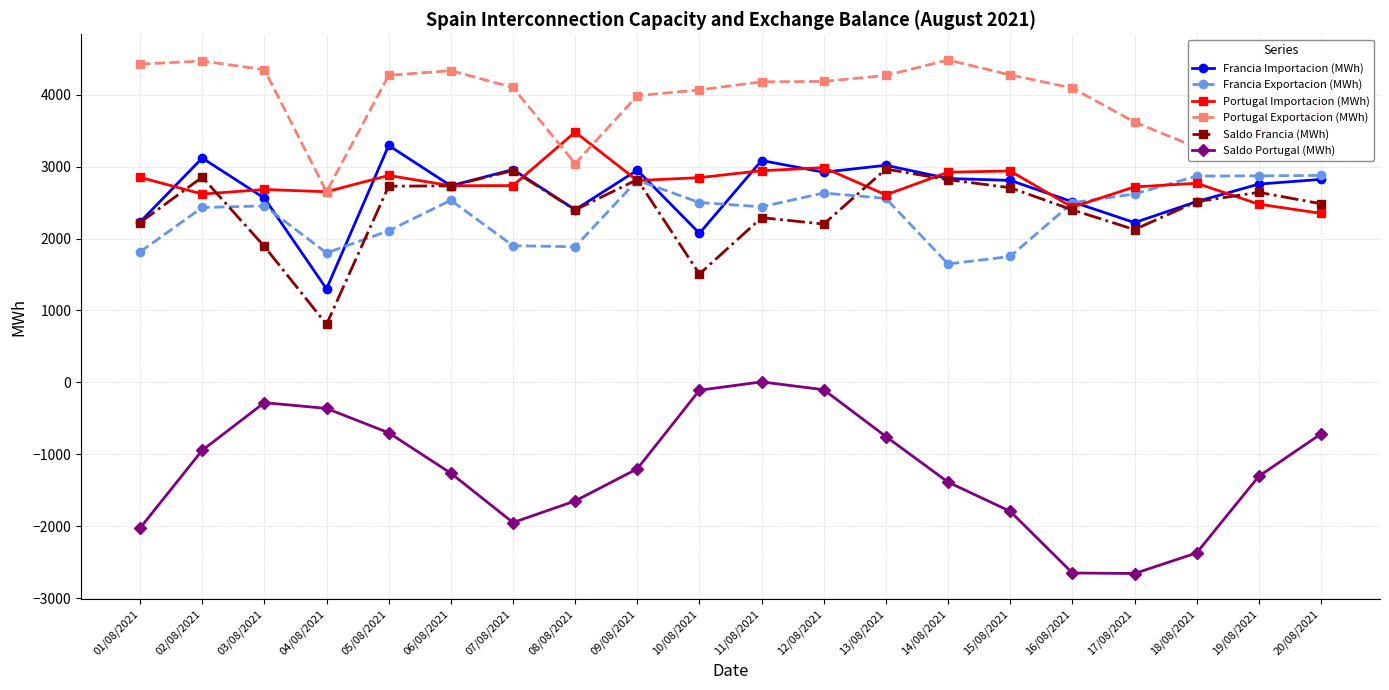

Is the value of Saldo Portugal (MWh) at 16/08/2021 greater than the value of Portugal Importacion (MWh) at 13/08/2021?

No